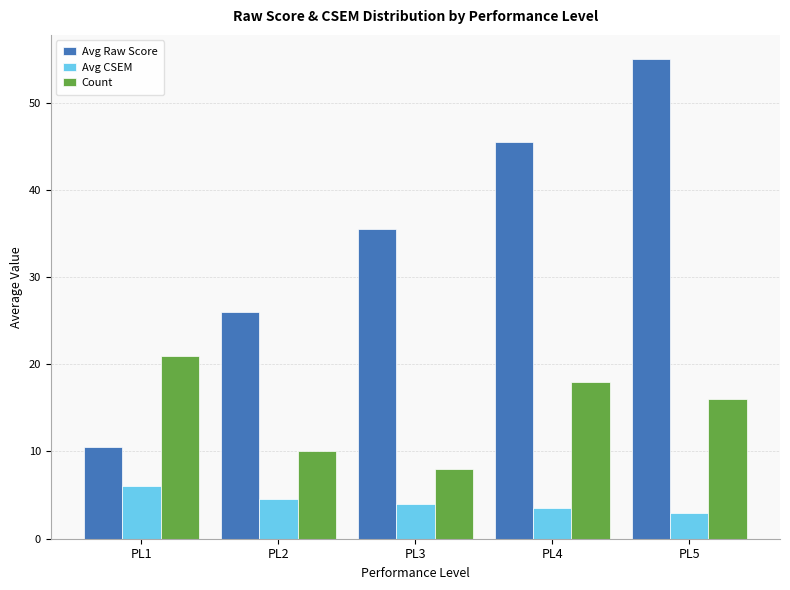

What is the sum of all Count values?

73.0